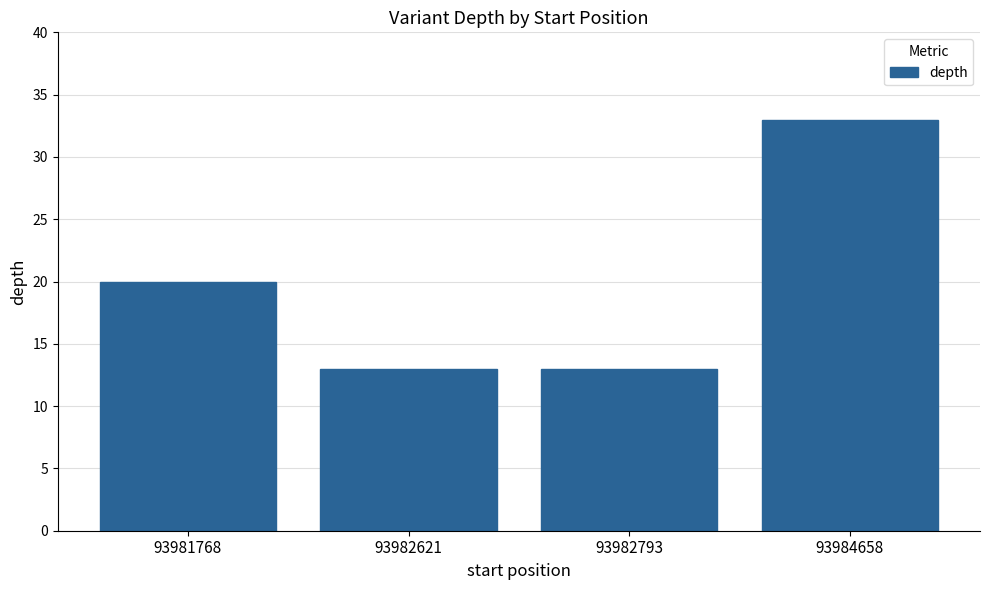

Read the value at 93984658.

33